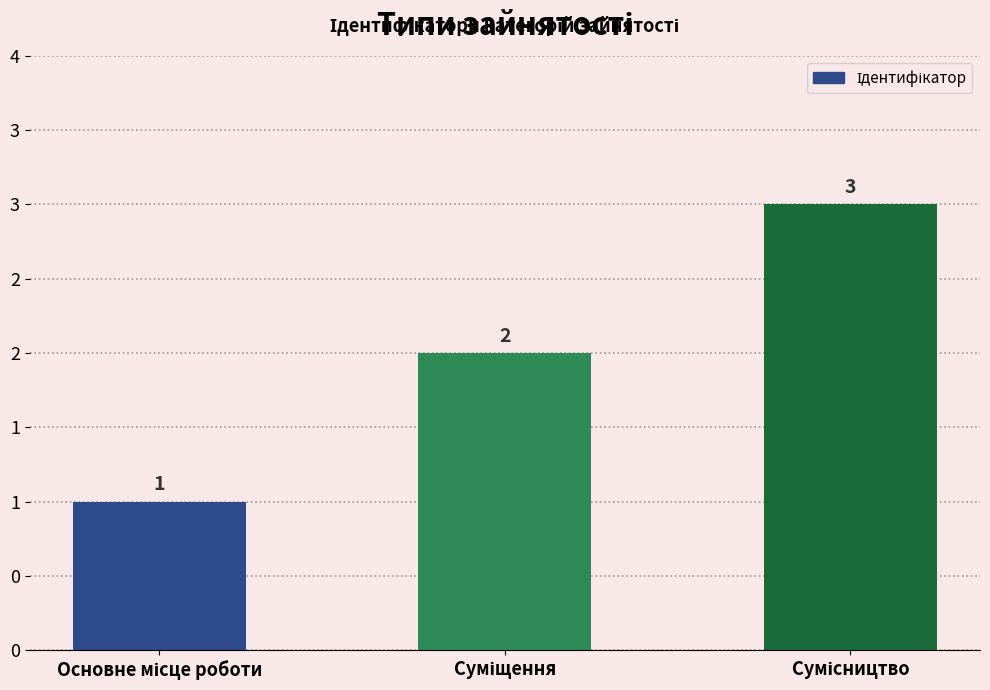

What is the sum of the values at Основне місце роботи and Суміщення?

3